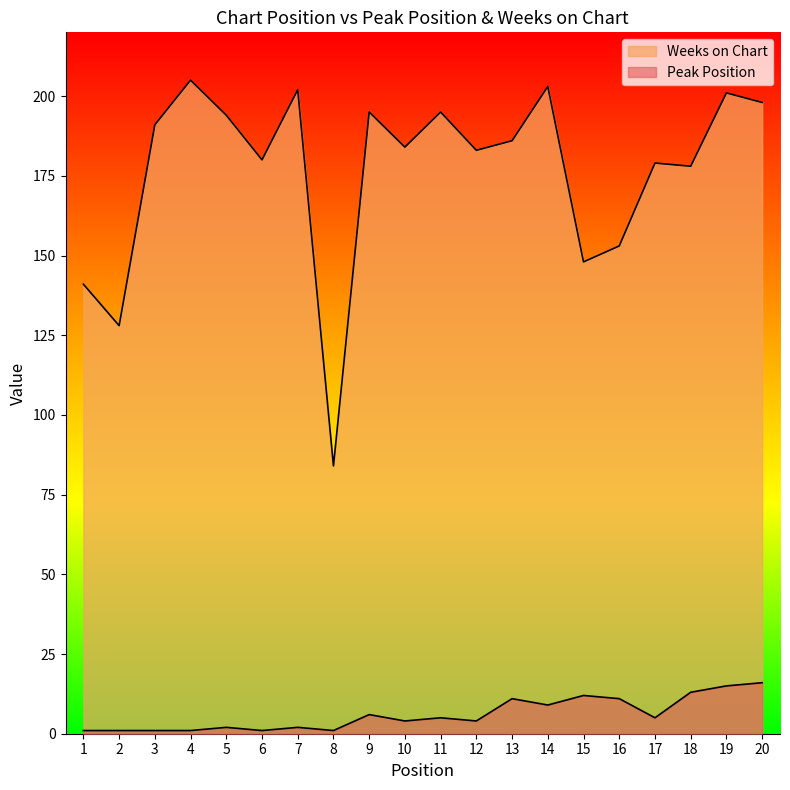

How many distinct data groups are displayed?

2